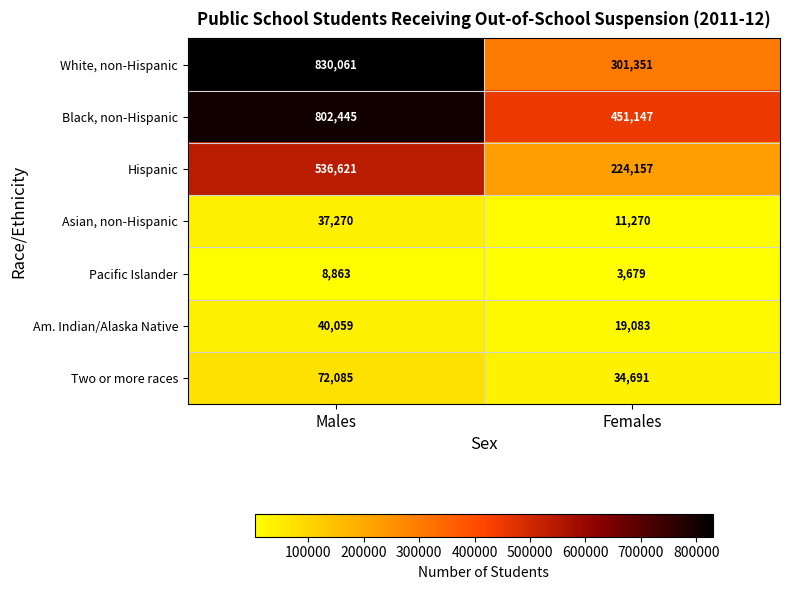

At Males, list the series in order from largest to smallest.

White, non-Hispanic, Black, non-Hispanic, Hispanic, Two or more races, Am. Indian/Alaska Native, Asian, non-Hispanic, Pacific Islander